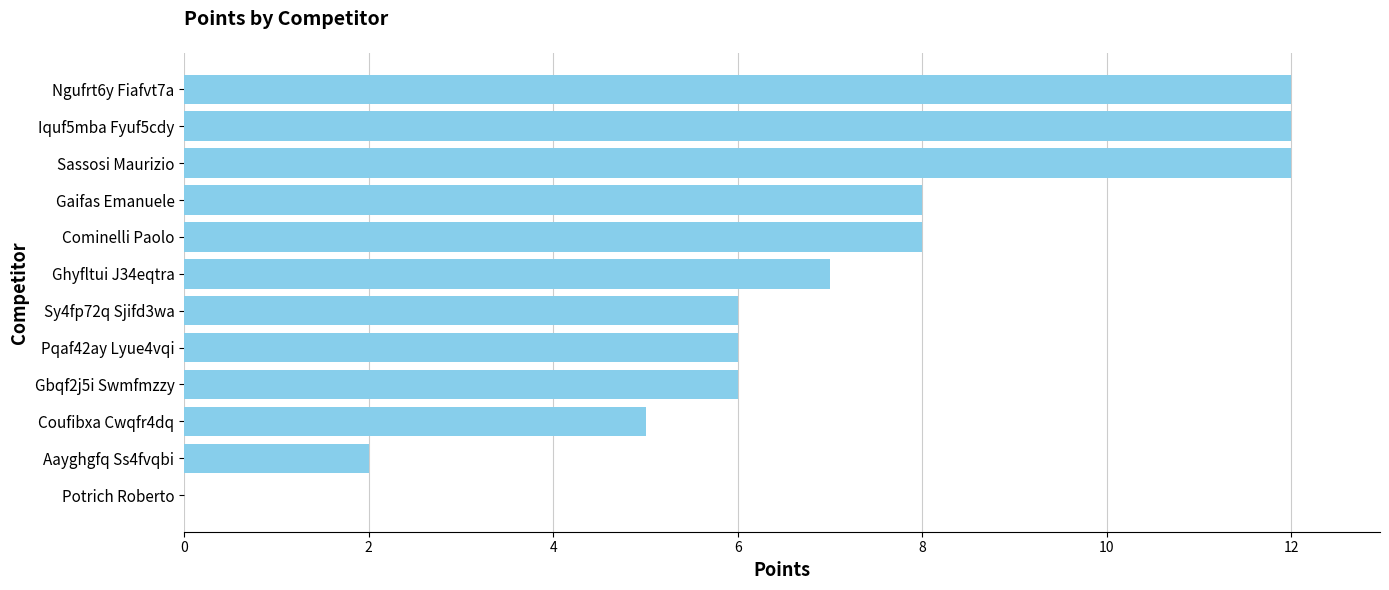

What is the sum of all values?

84